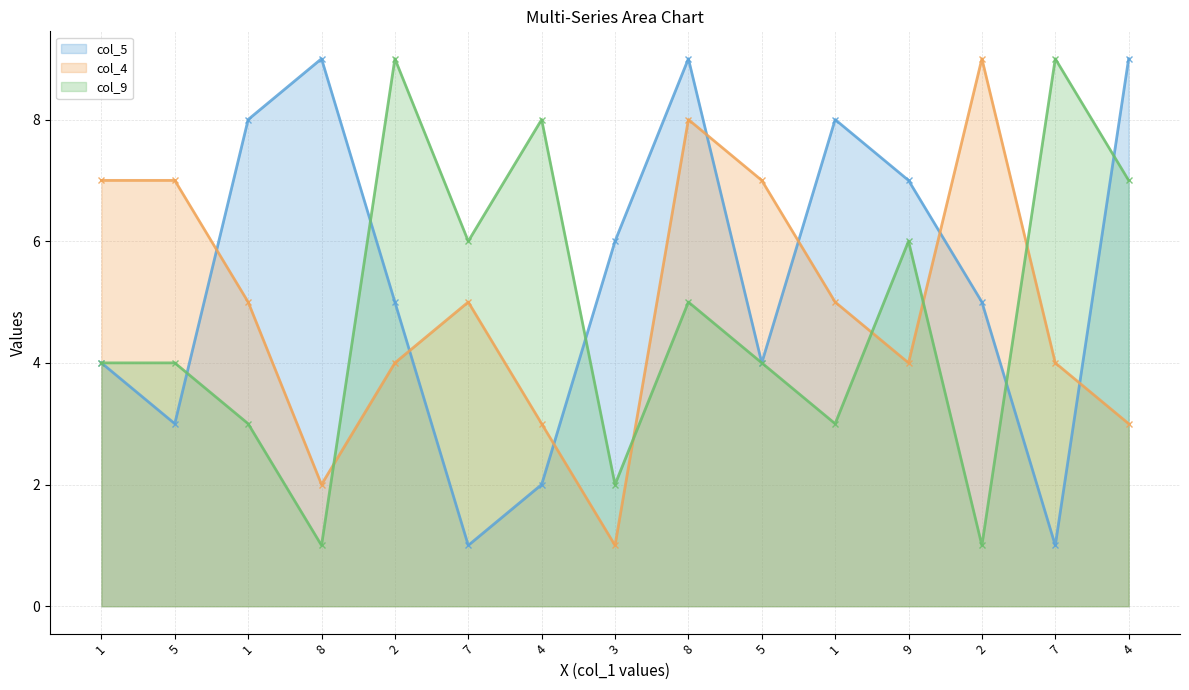

Does the chart have visible grid lines?

Yes